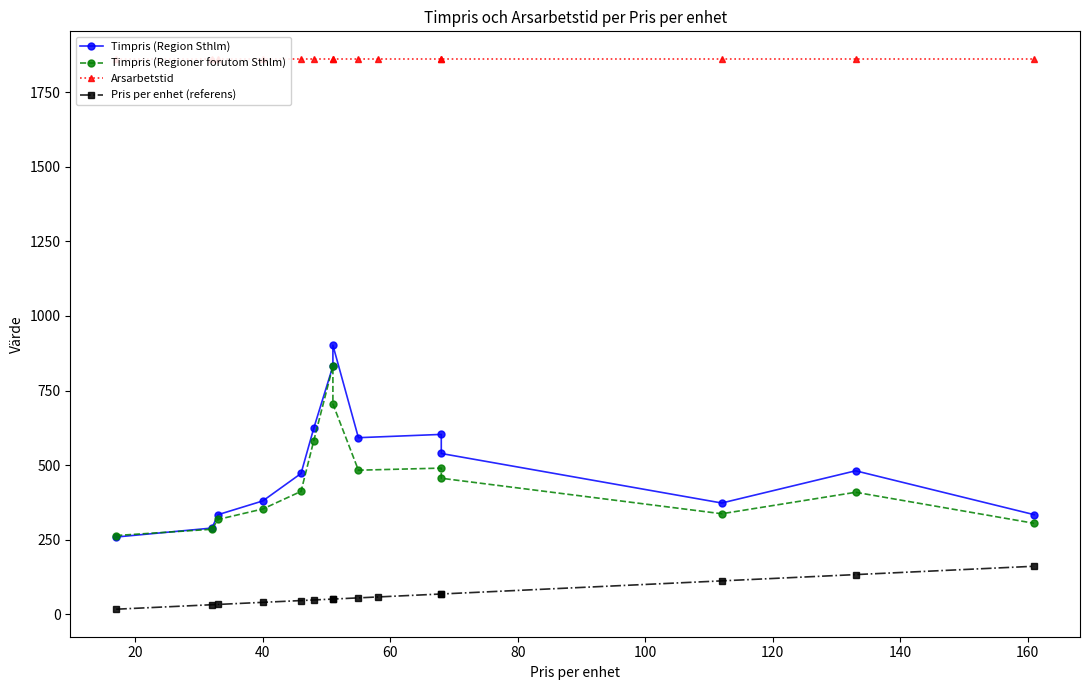

Which series has the largest total across all categories?

Arsarbetstid